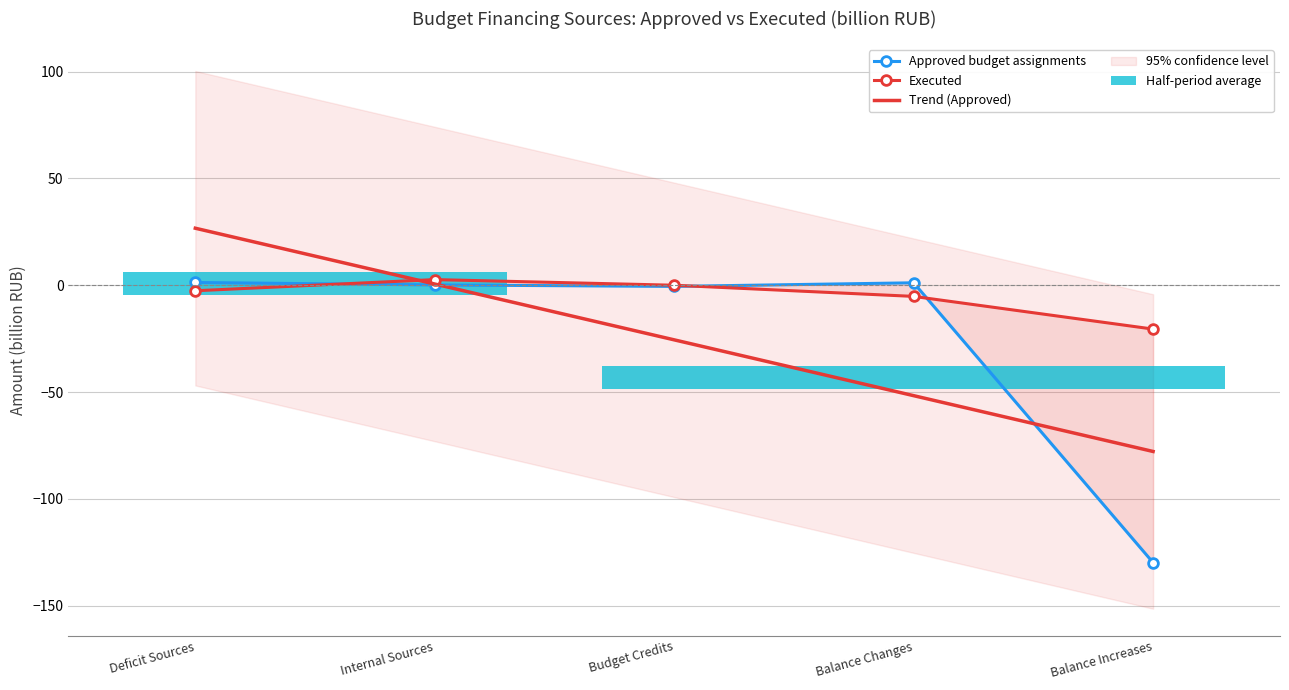

How many interior local peaks does the Approved series have?

1